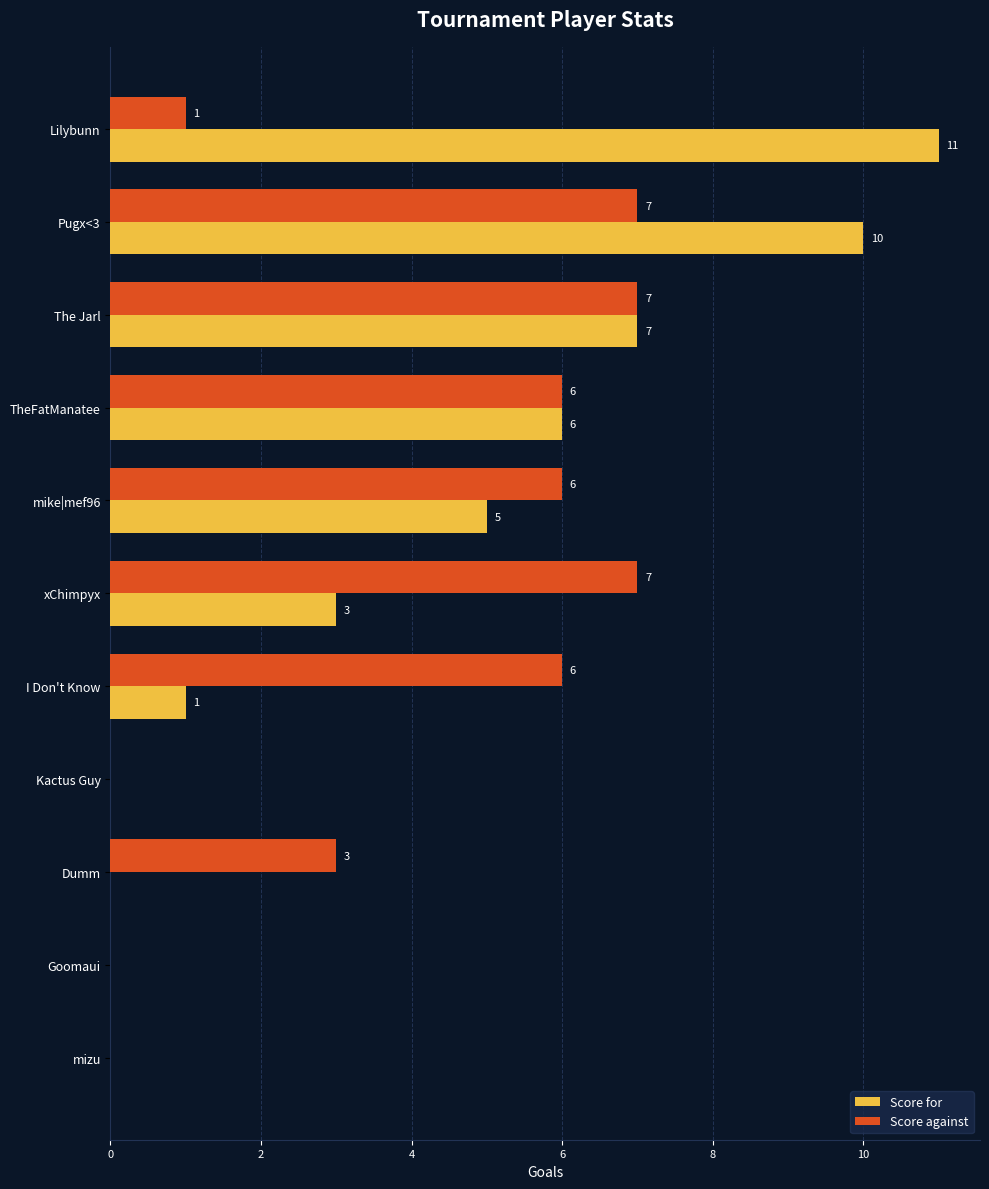

At which category is the sum across all series the highest?

Pugx<3